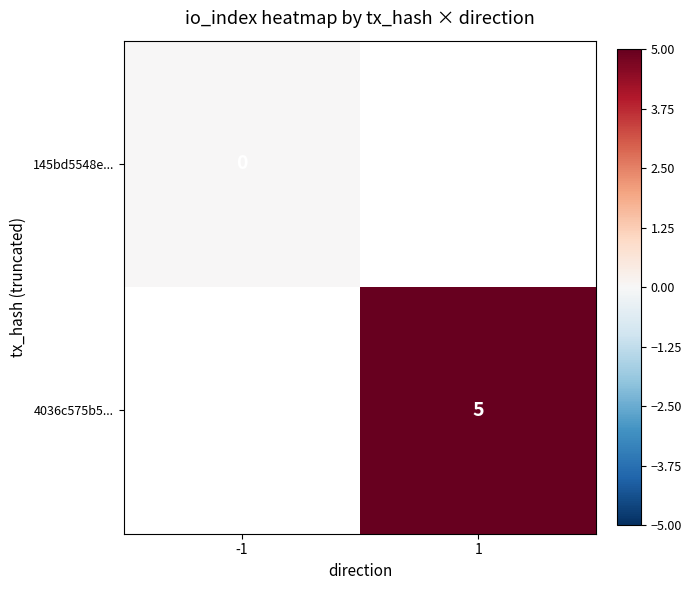

Count the number of data series in this chart.

2